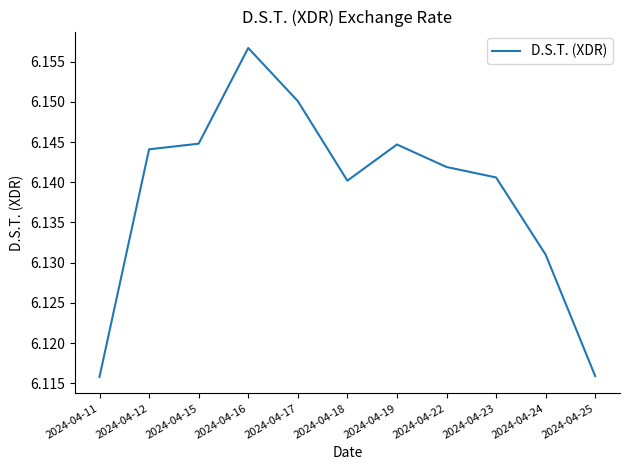

The value at 2024-04-23 is 2.9. True or false?

False